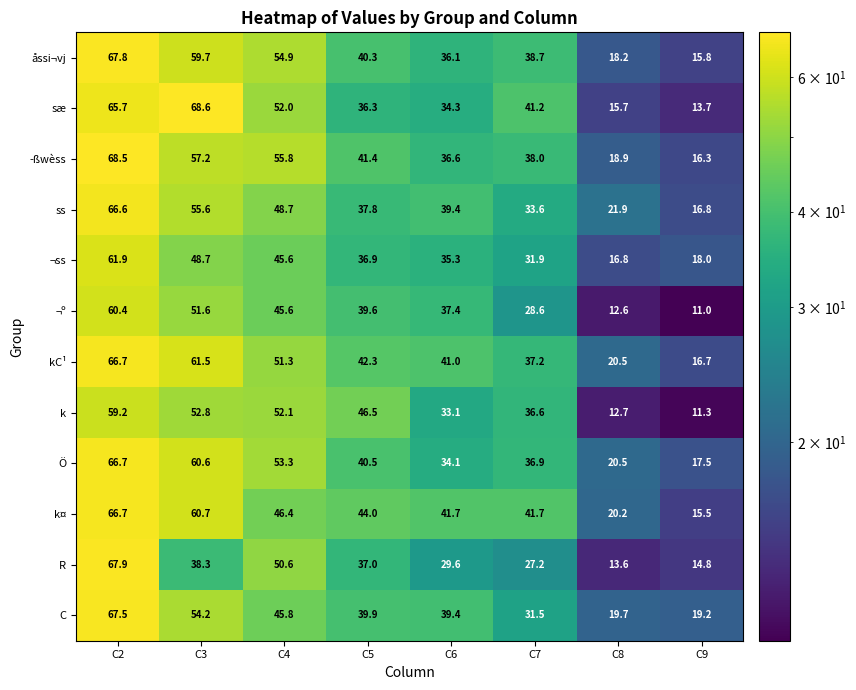

How many categories are shown in the chart?

8